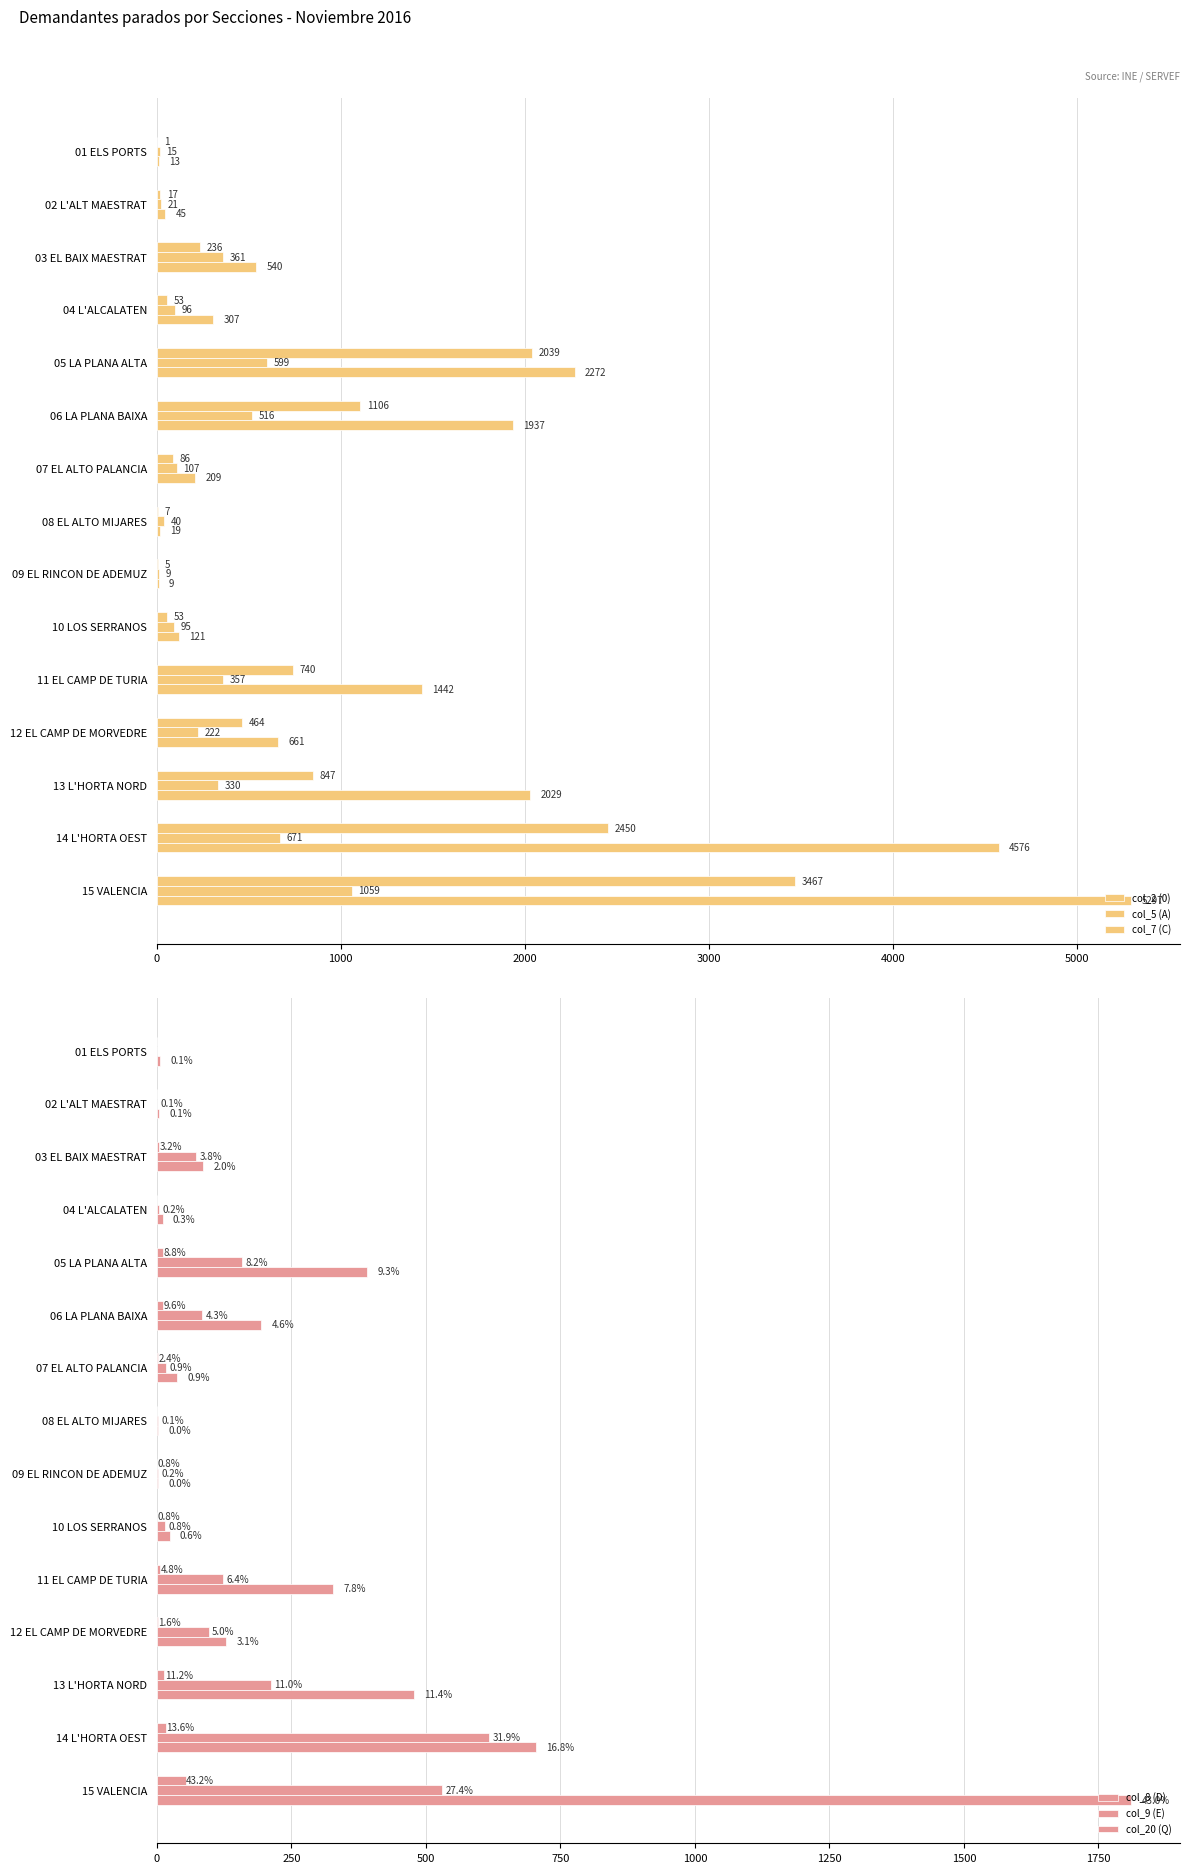

How many data points in col_8 (D) are less than 3?

7